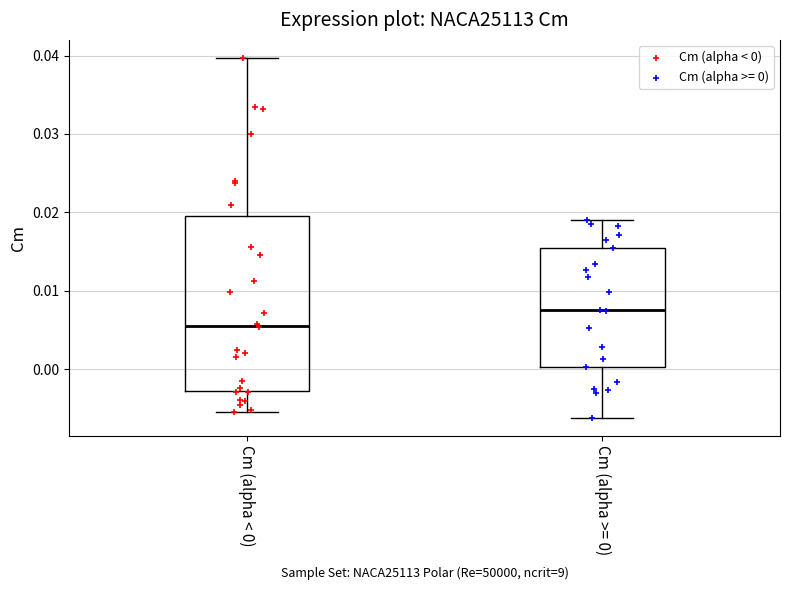

Which box is the tallest, from its lower edge to its upper edge?

Cm (alpha < 0)